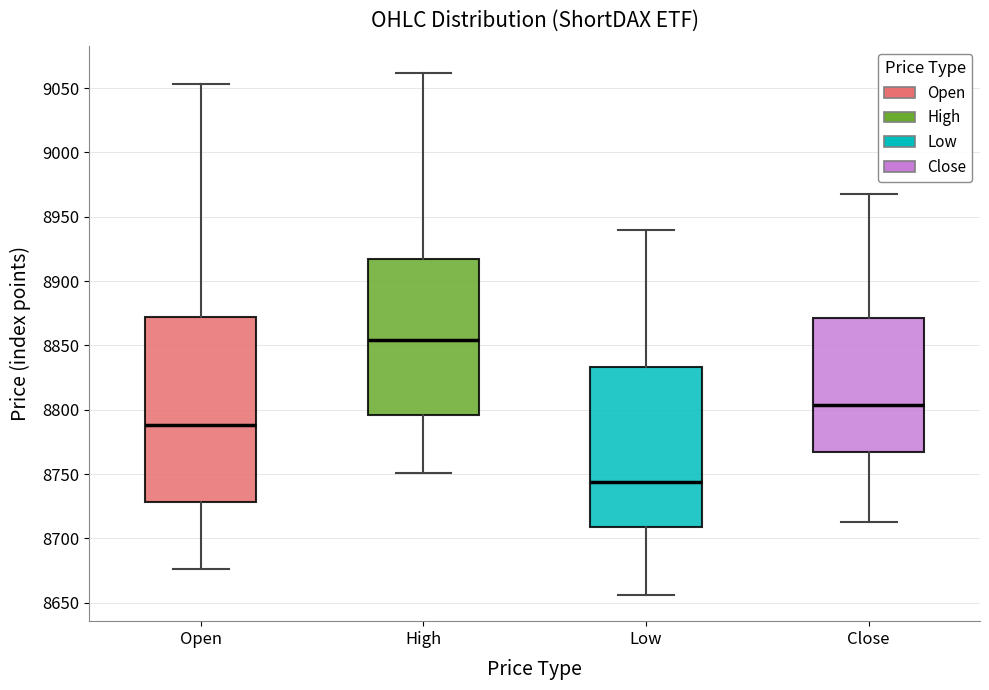

Reading left to right, transcribe this box plot: for each box, give where its median line is, the range the box spans, and where its two whiskers end, as read against the y-axis. The values are not printed on the chart, so give them approximately, as read against the axis.

Open: median 8790, box 8730 to 8870, whiskers 8675 to 9055
High: median 8855, box 8795 to 8915, whiskers 8750 to 9060
Low: median 8745, box 8710 to 8835, whiskers 8655 to 8940
Close: median 8805, box 8770 to 8870, whiskers 8715 to 8970